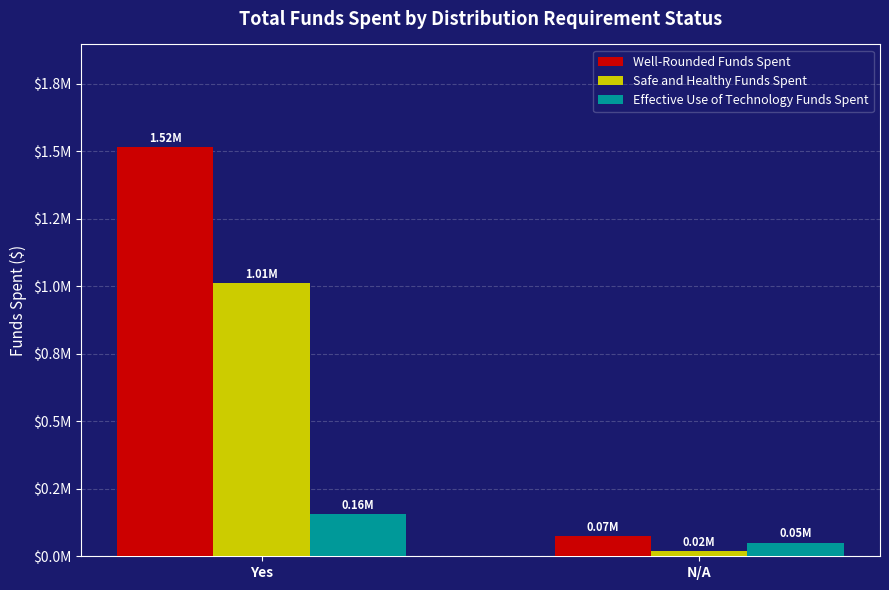

Which category has the highest value in the Safe and Healthy Funds Spent series?

Yes